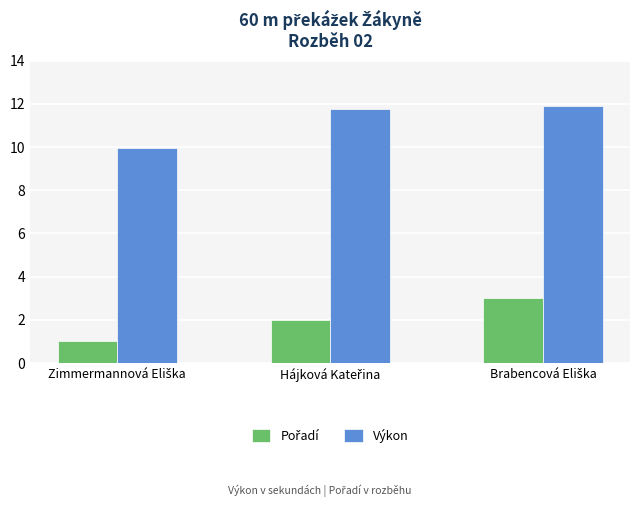

What is the difference between the maximum and minimum values in the Výkon series?

1.9